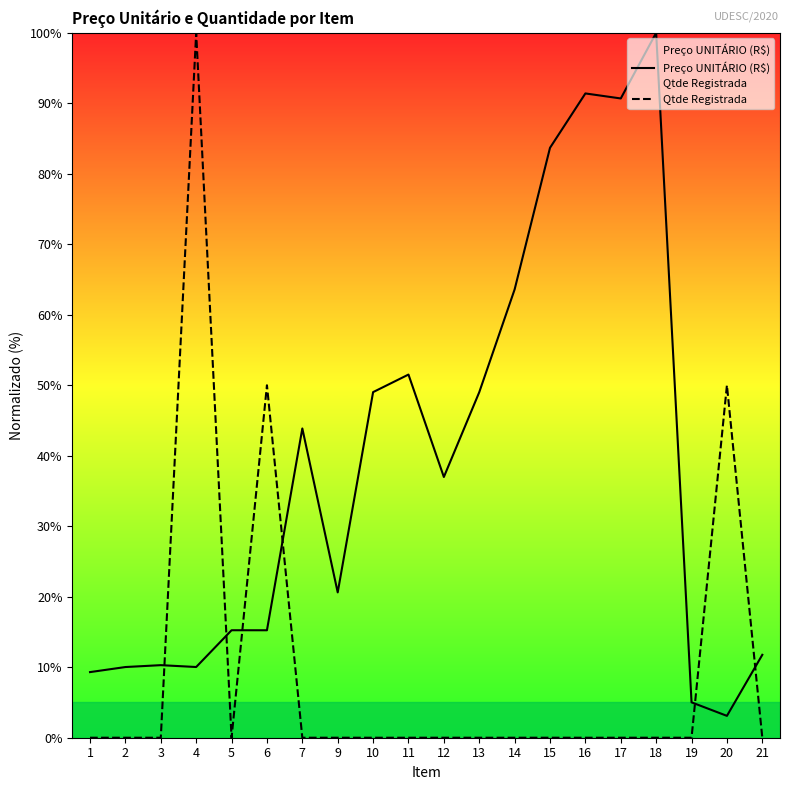

How many values in Qtde Registrada are above zero?

3